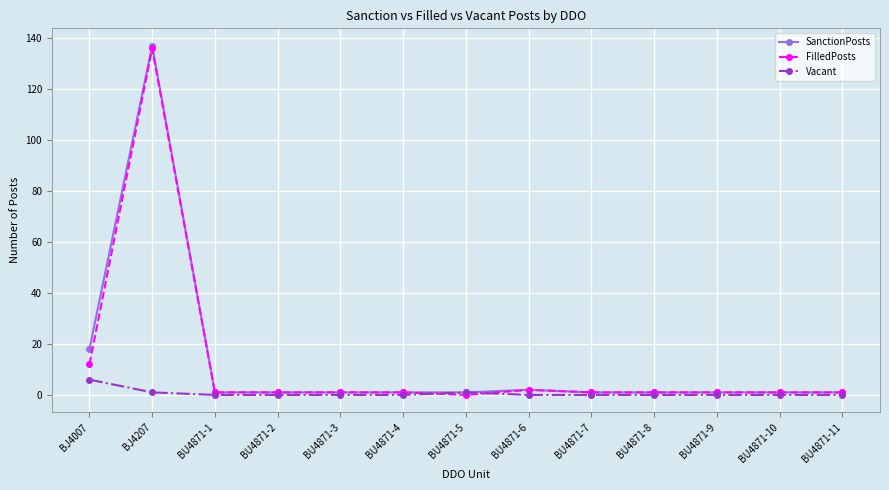

True or false: SanctionPosts has a value of 25 at BJ4007.

False